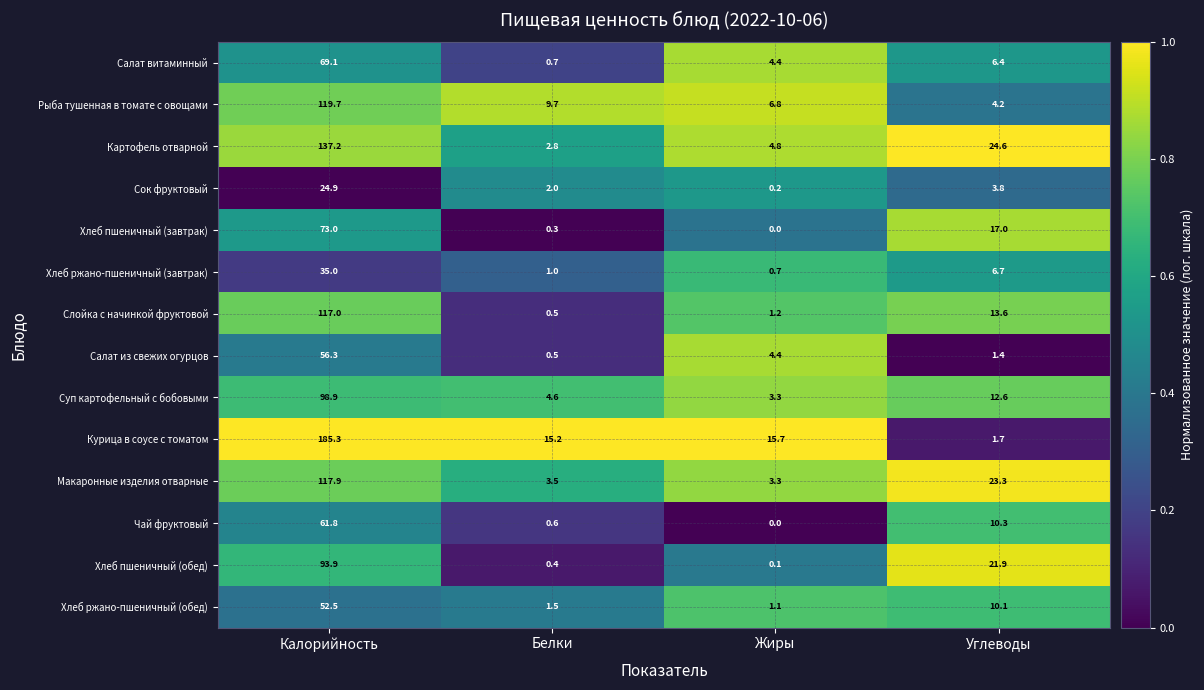

Is the value of Хлеб пшеничный (обед) at Белки greater than the value of Чай фруктовый at Калорийность?

No